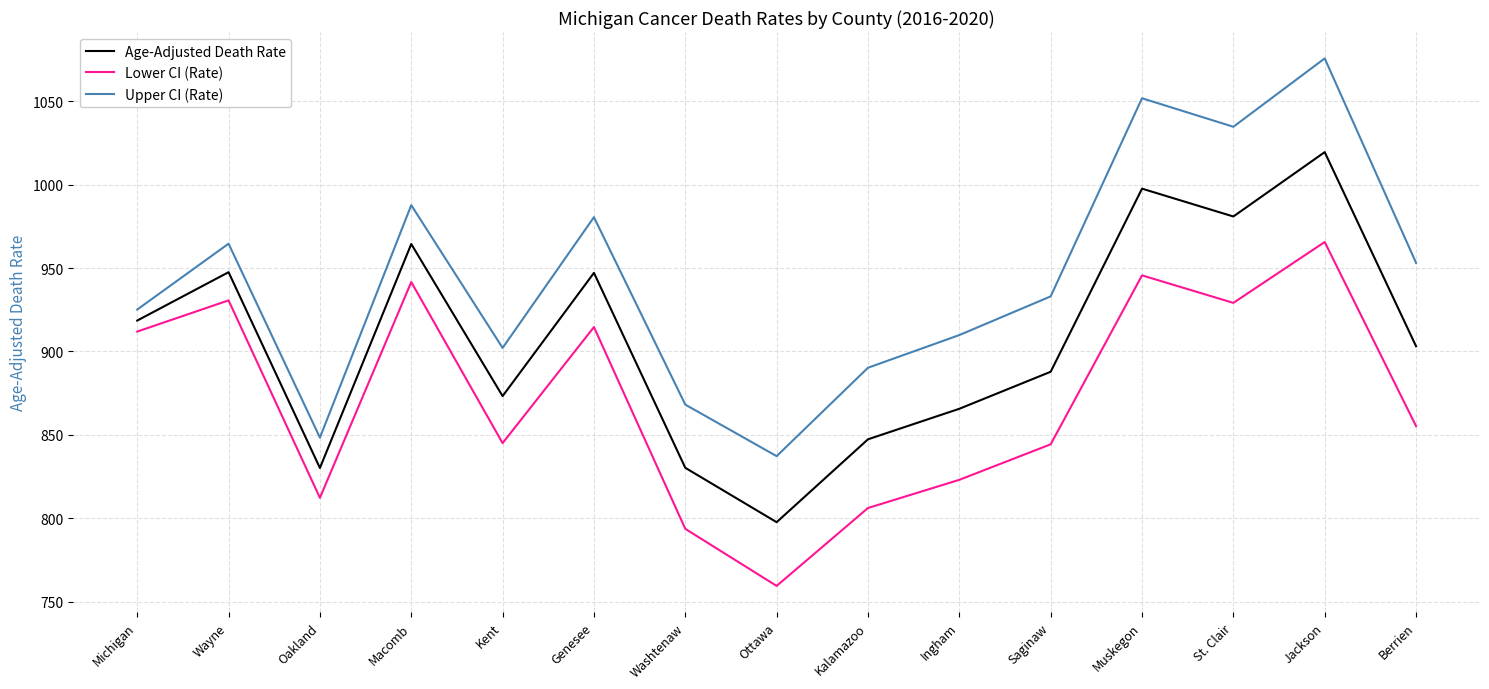

What is the sum of all Lower CI (Rate) values?

13077.8